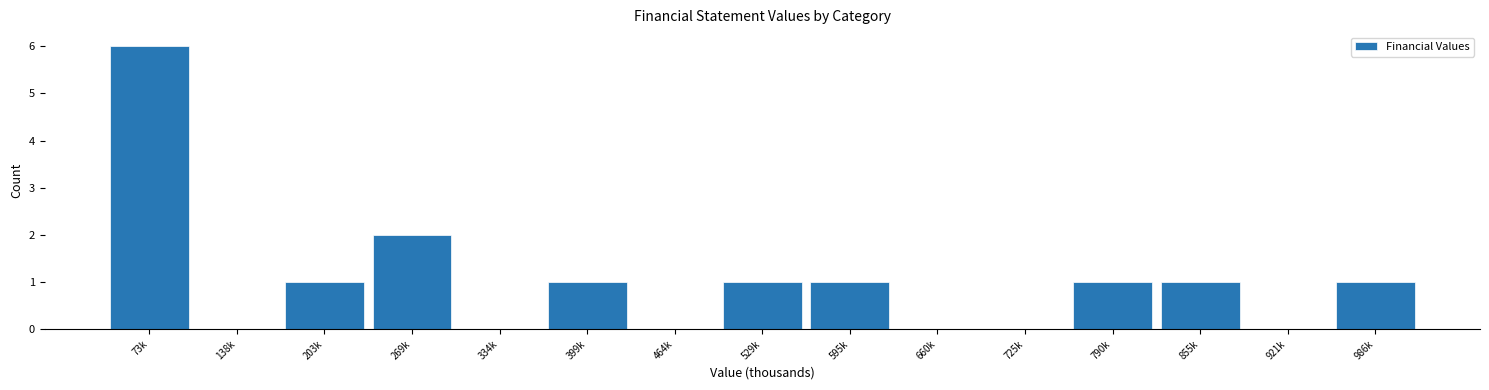

Reading left to right, extract all data points from this chart.

73k=6	138k=0	203k=1	269k=2	334k=0	399k=1	464k=0	529k=1	595k=1	660k=0	725k=0	790k=1	855k=1	921k=0	986k=1